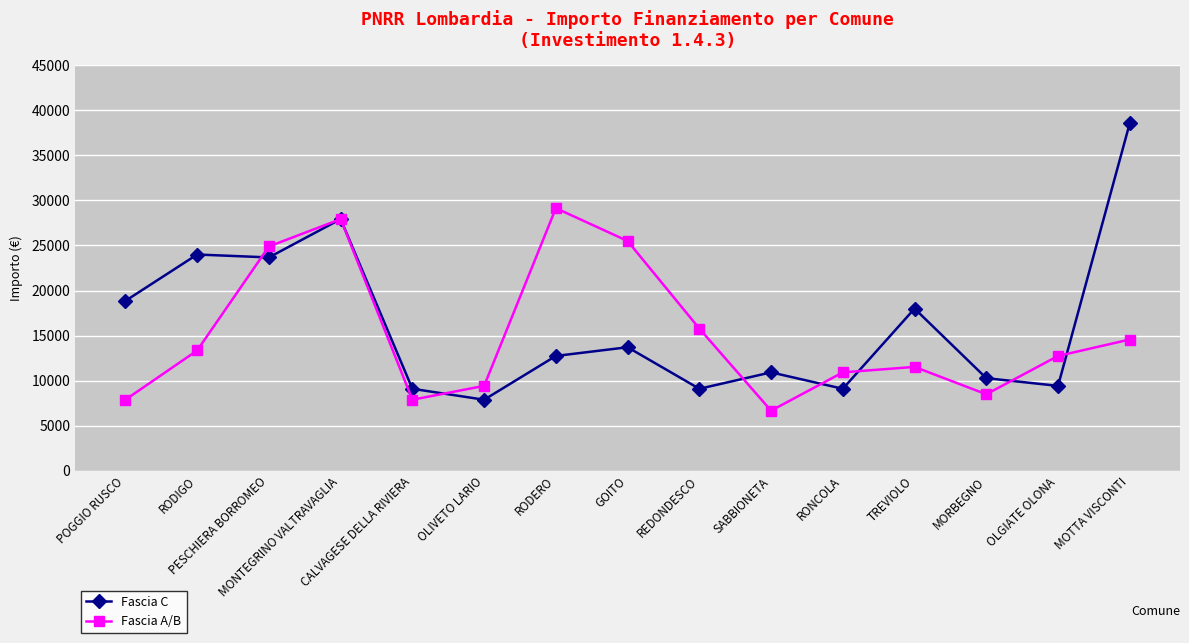

What is the approximate value of Fascia C at GOITO, to the nearest 10?

13710